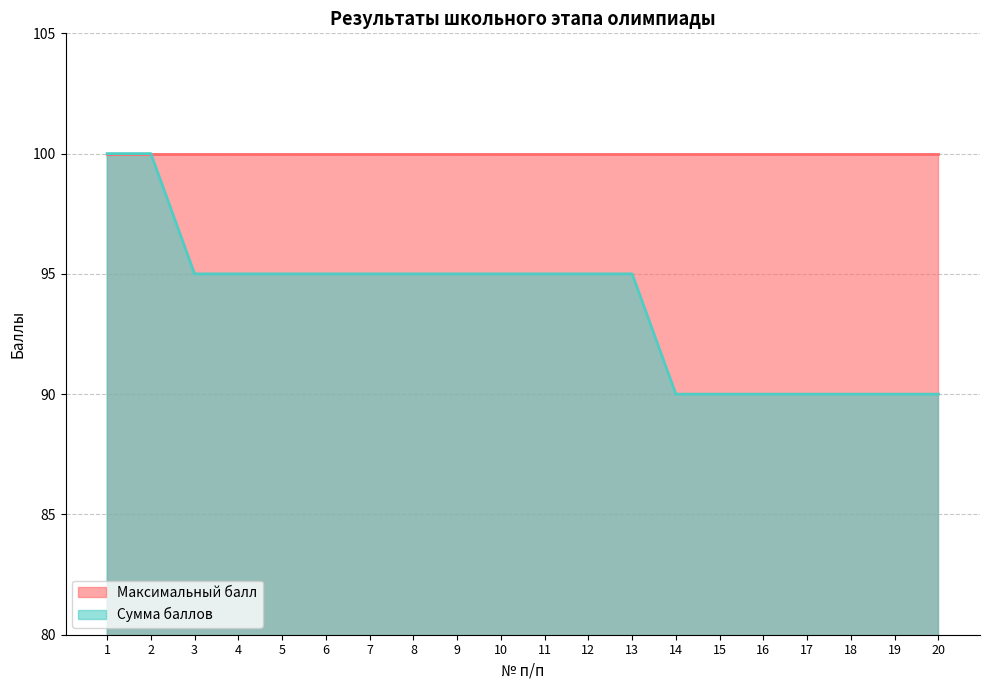

The chart shows a value of 150 at 17. True or false?

False